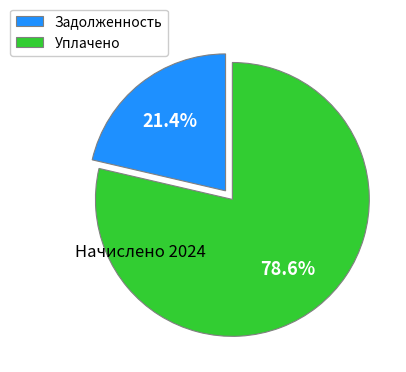

Rank the categories by value from lowest to highest.

Задолженность, Уплачено